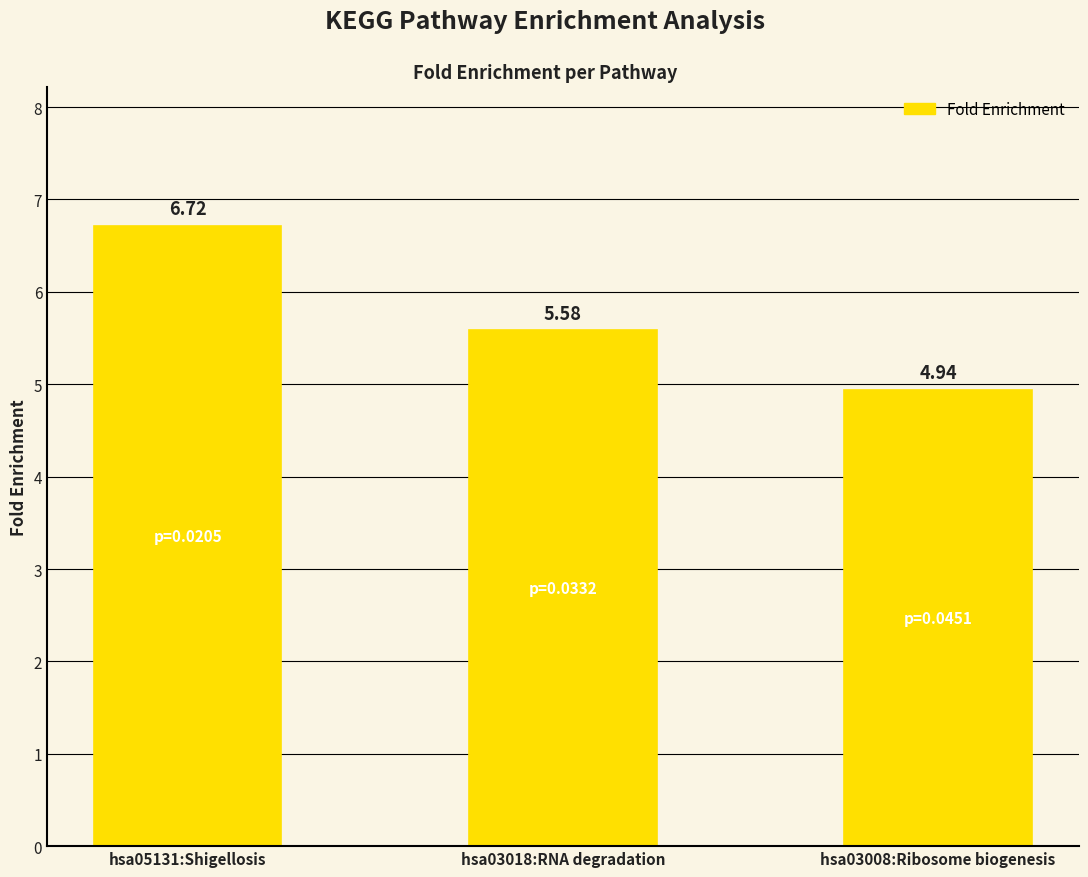

What is the difference between the values at hsa05131:Shigellosis and hsa03018:RNA degradation?

1.1